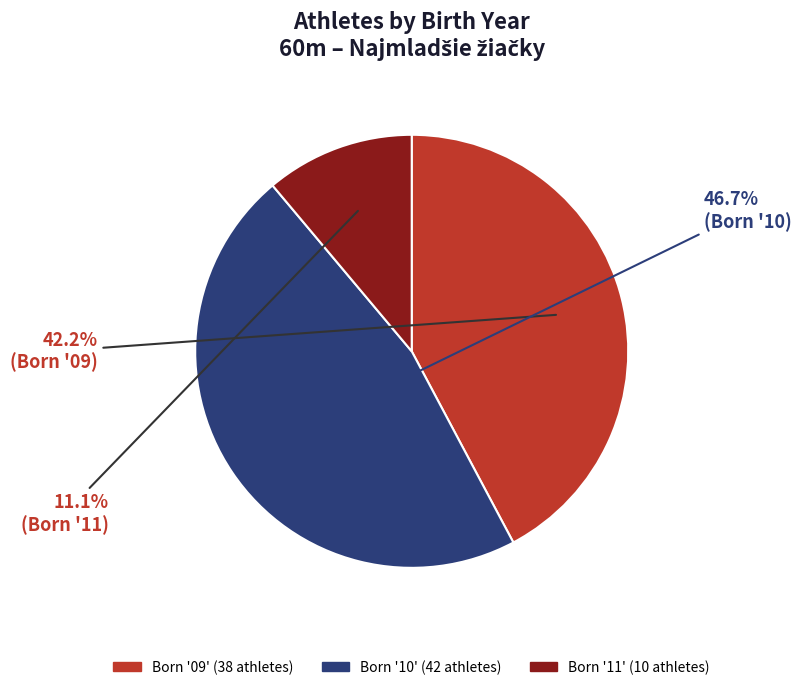

How many segments does this pie chart have?

3